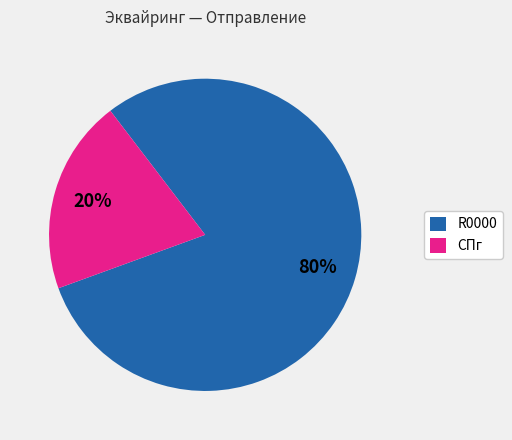

Is it true that R0000 is 74% of the pie?

False